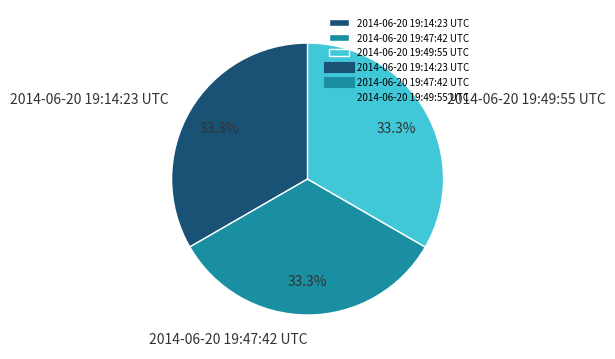

Does any single category account for the majority?

No